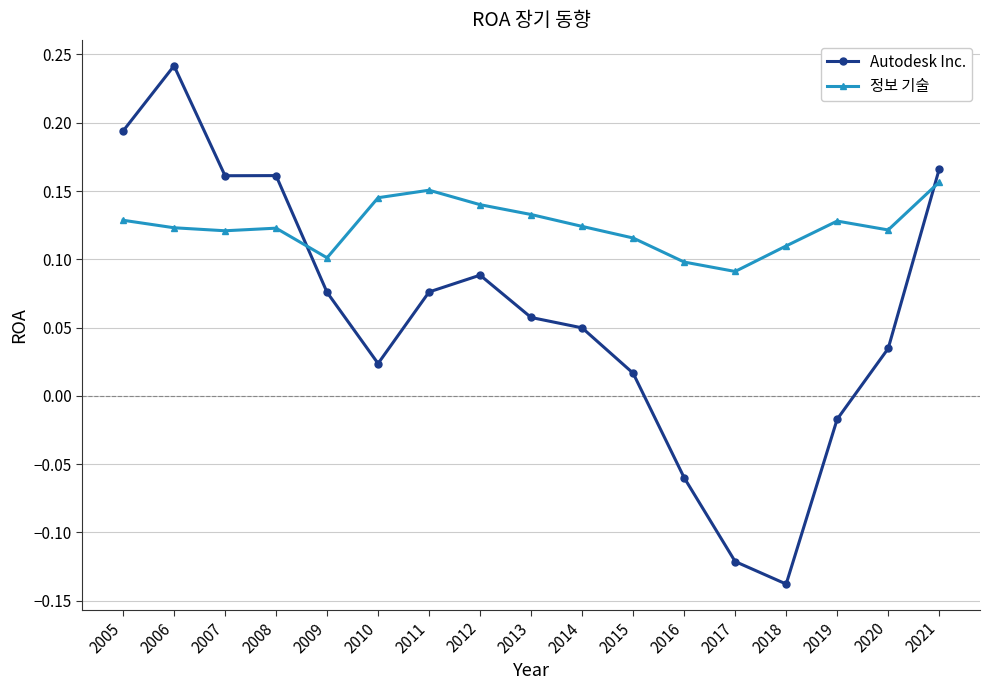

Which series has the widest spread of values?

Autodesk Inc.